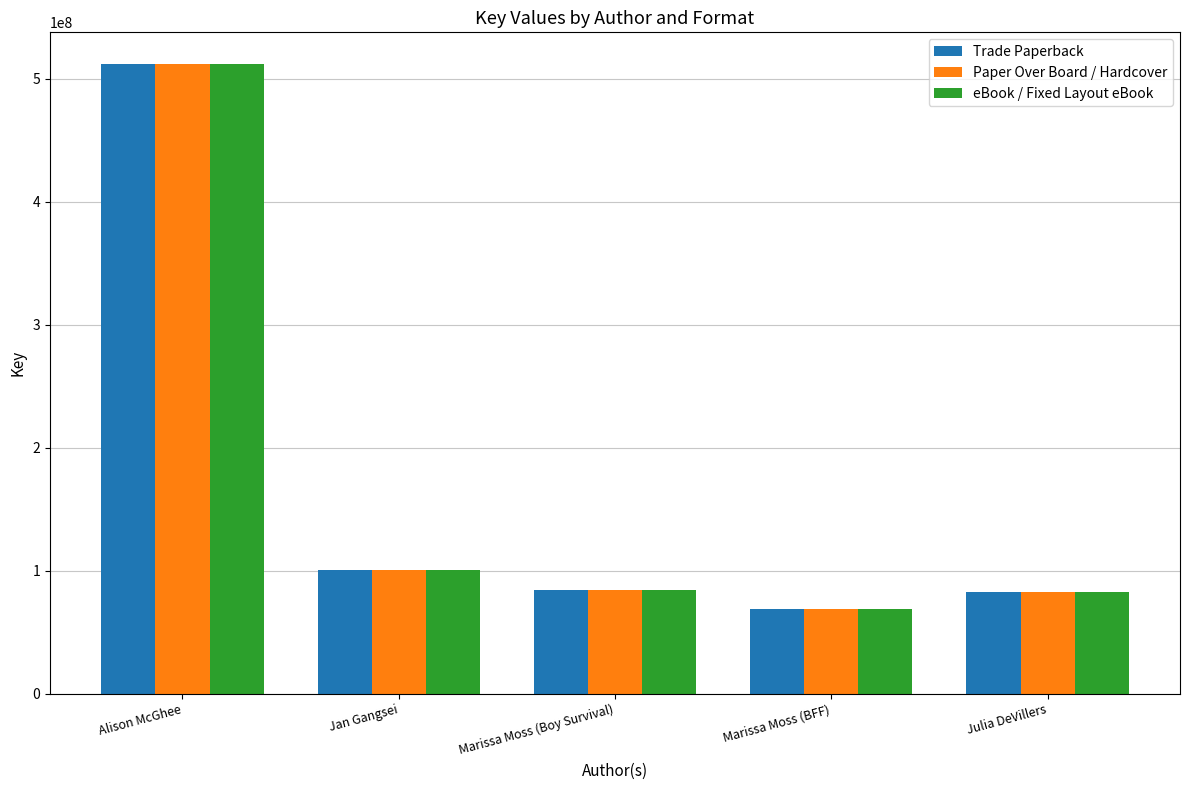

At which label does eBook / Fixed Layout eBook reach its peak?

Alison McGhee